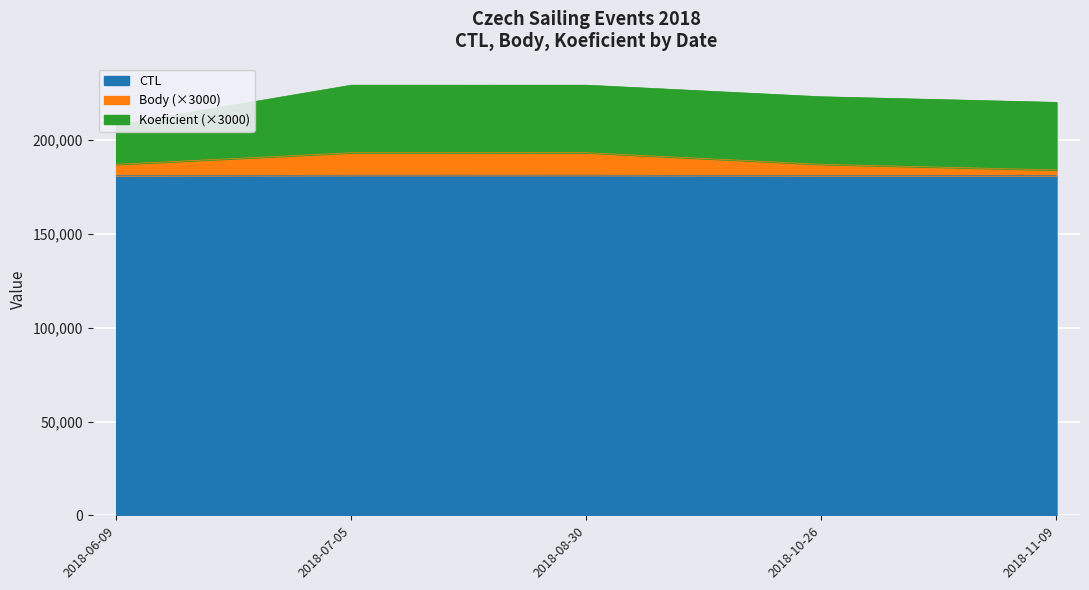

At how many categories does at least one series exceed 183405?

5